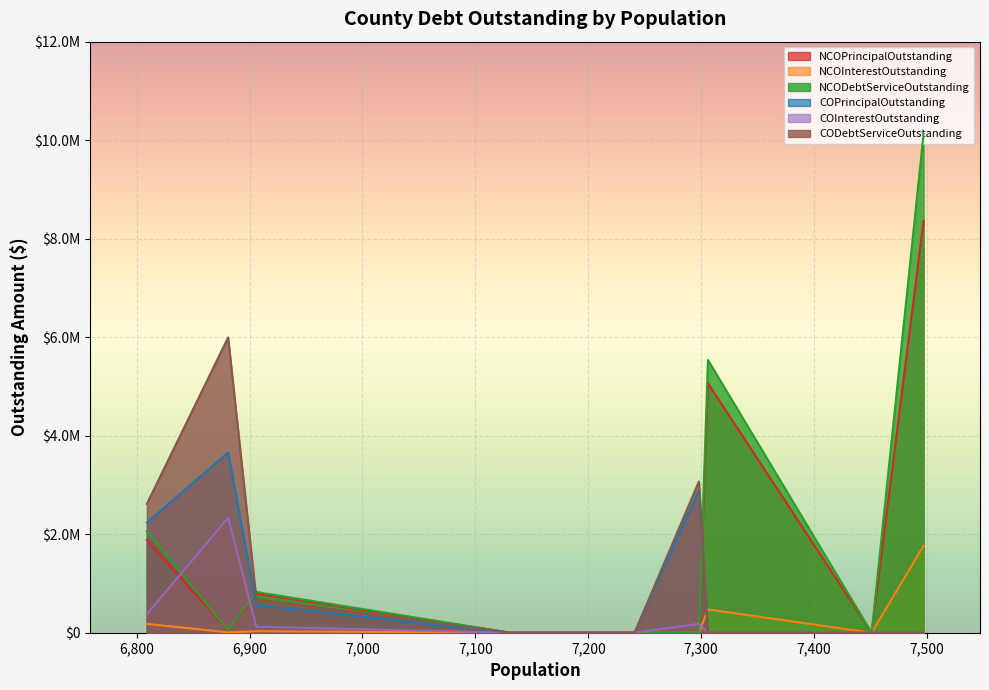

How many interior local peaks does the NCOInterestOutstanding series have?

2